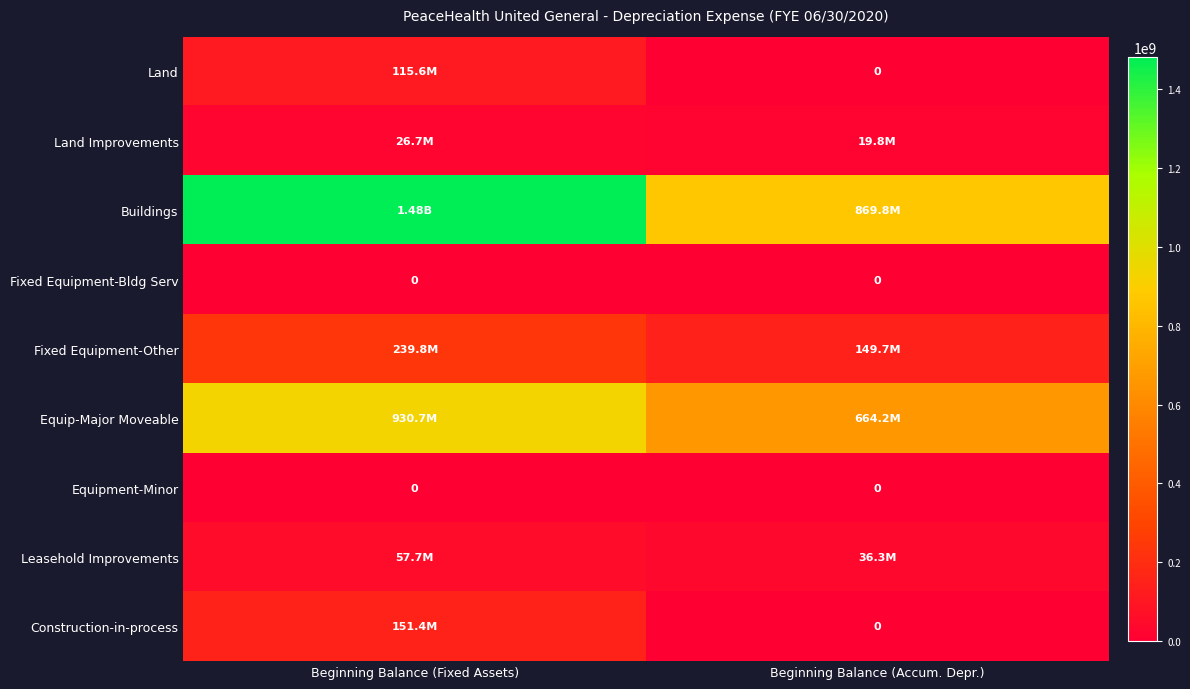

What is the spread (max minus min) of values at Beginning Balance (Fixed Assets)?

1482077363